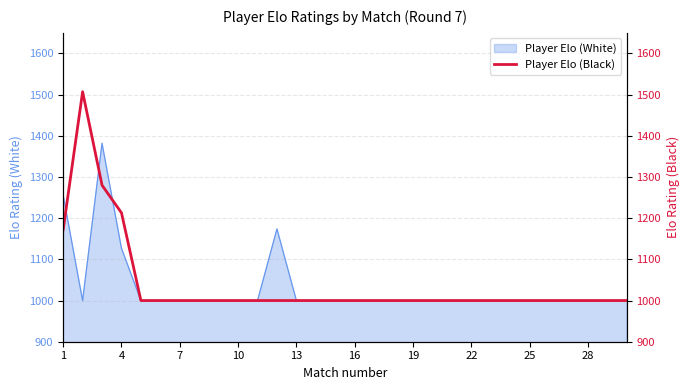

What is the difference between the maximum and minimum values?

507